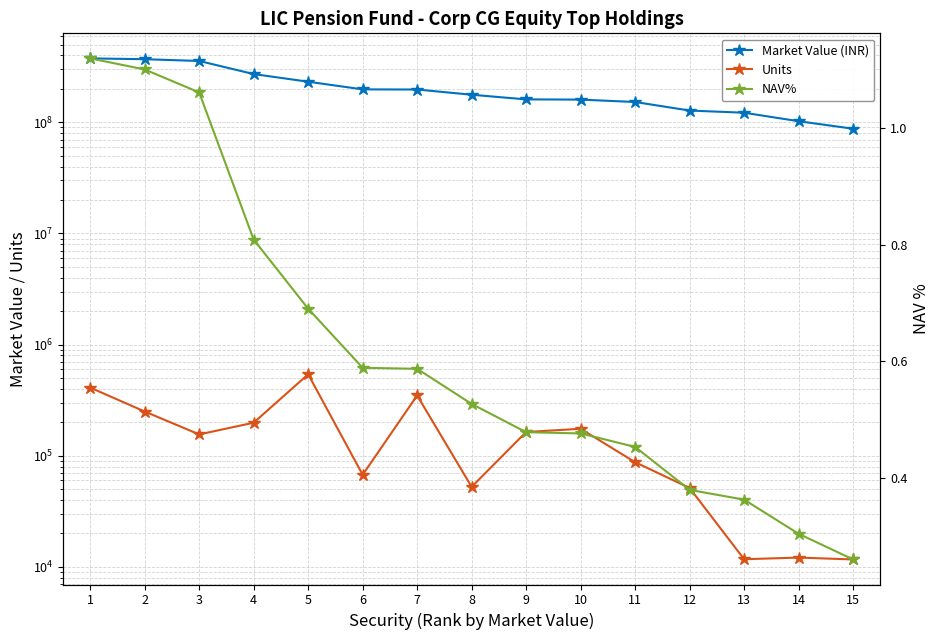

Reading right to left, what are all the values shown in this chart?

Market Value (INR): 15=87529137.3	14=102288226.2	13=121943248.2	12=127553400.0	11=152282730.6	10=160020000.0	9=160734736.1	8=176994125.0	7=197207285.0	6=197798746.5	5=231785820.0	4=271558980.0	3=356226030.0	2=369435065.0	1=375807926.7
Units: 15=11682.0	14=12145.0	13=11734.0	12=51350.0	11=87549.0	10=175000.0	9=163706.0	8=52540.0	7=348700.0	6=67530.0	5=541050.0	4=198450.0	3=155700.0	2=250210.0	1=410562.0
NAV%: 15=0.3	14=0.3	13=0.4	12=0.4	11=0.5	10=0.5	9=0.5	8=0.5	7=0.6	6=0.6	5=0.7	4=0.8	3=1.1	2=1.1	1=1.1